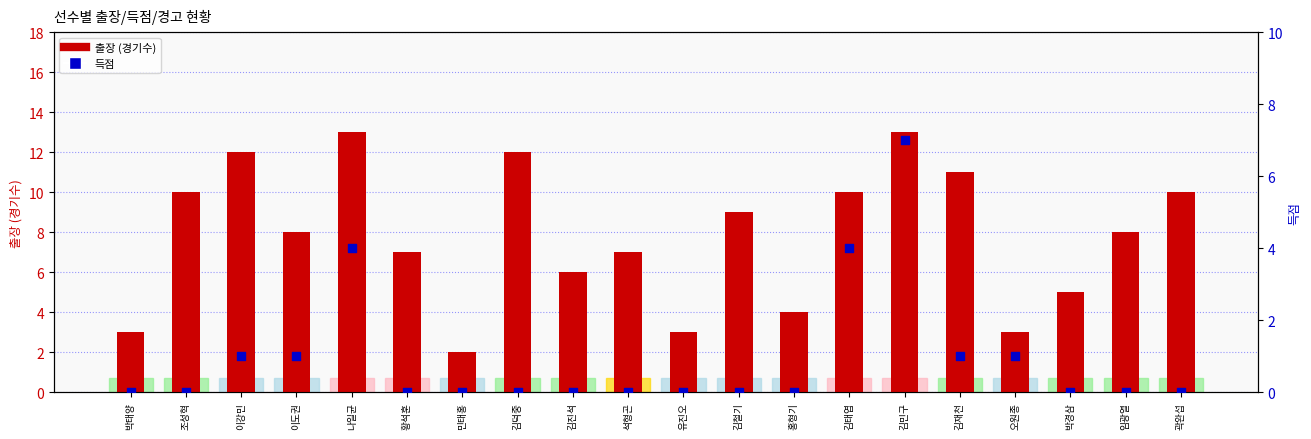

Which series reaches the maximum Y coordinate?

출장